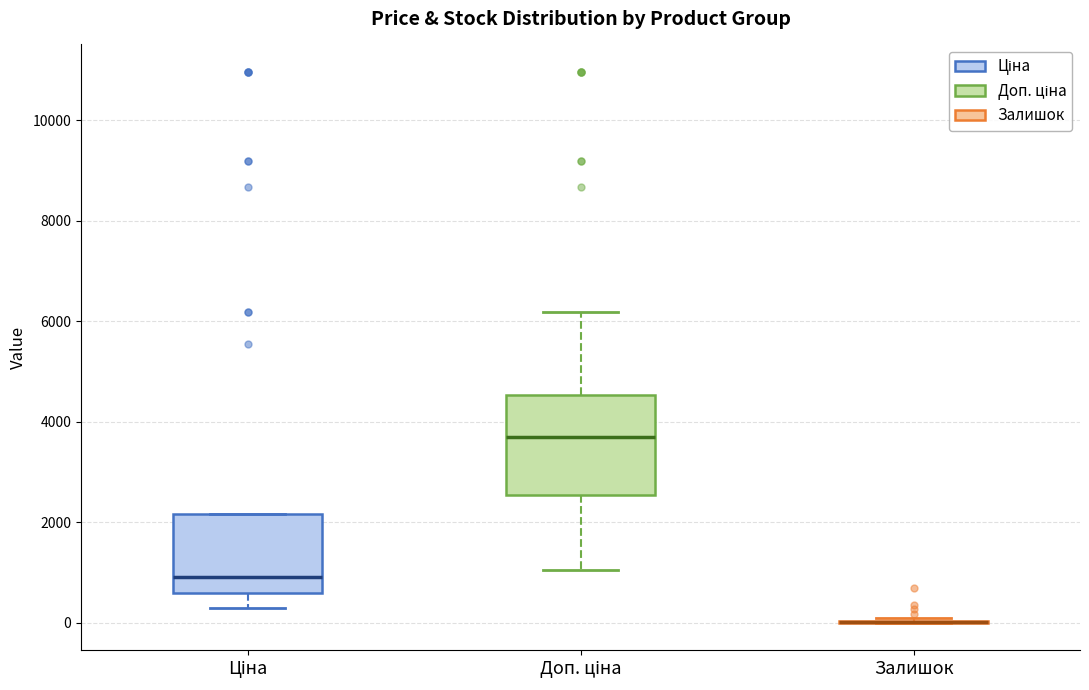

Comparing the boxes themselves (not the whiskers), which one is the tallest?

Доп. ціна